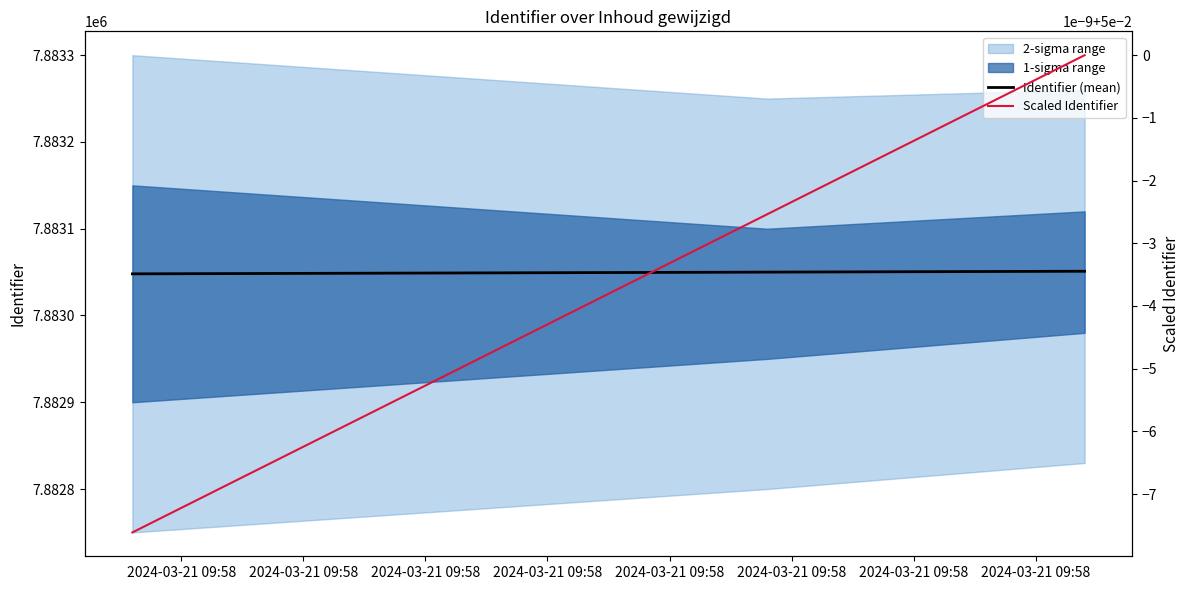

True or false: Identifier (mean) has a value of 7883050.0 at 2024-03-21 09:58.

True